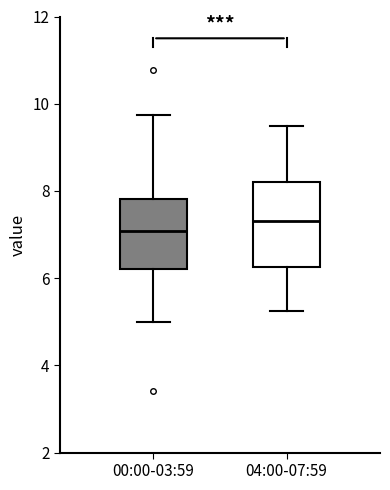

Reading left to right, transcribe this box plot: for each box, give where its median line is, the range the box spans, and where its two whiskers end, as read against the y-axis. The values are not printed on the chart, so give them approximately, as read against the axis.

00:00-03:59: median 7.0, box 6.2 to 7.8, whiskers 5.0 to 9.8
04:00-07:59: median 7.4, box 6.2 to 8.2, whiskers 5.2 to 9.6